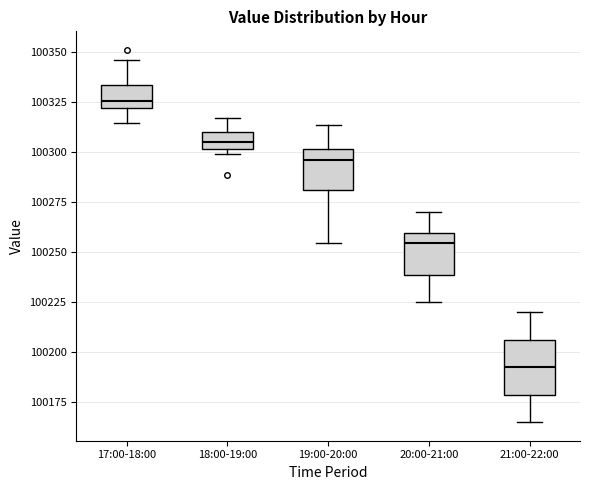

Which box has the highest median line?

17:00-18:00